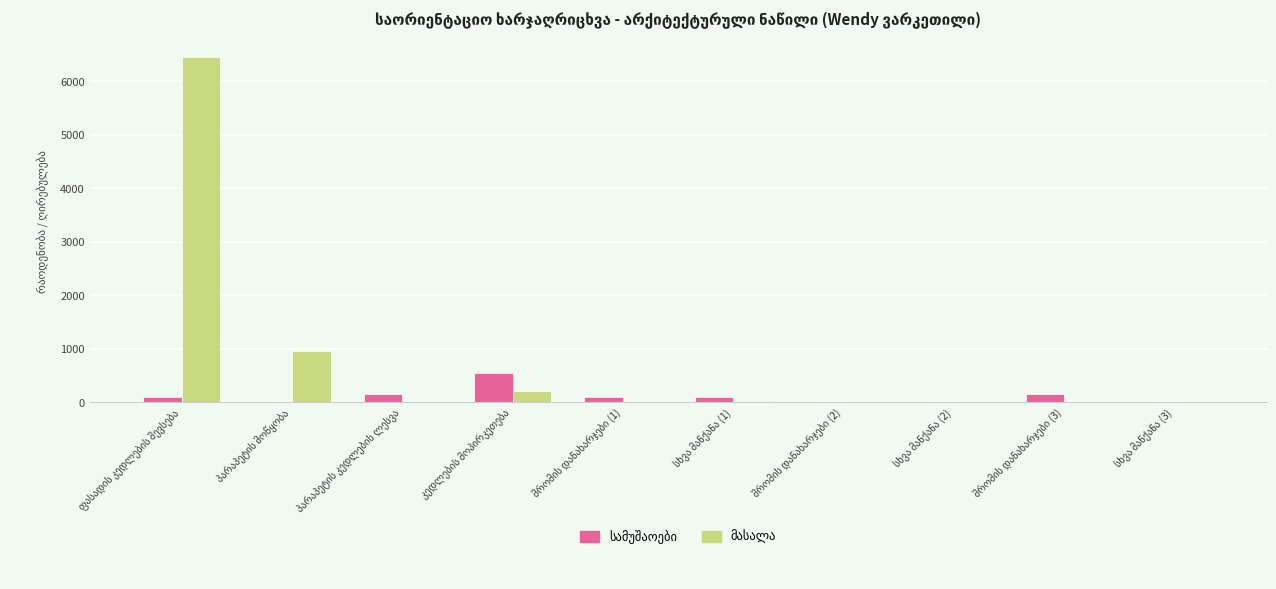

What is the greatest value displayed?

6452.3